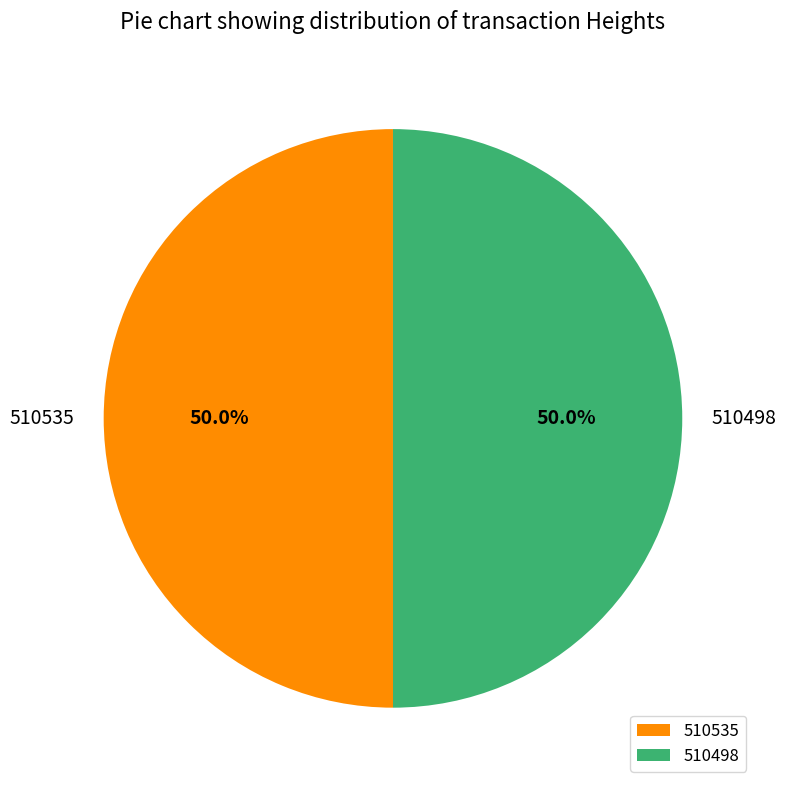

Count the number of slices in the pie.

2